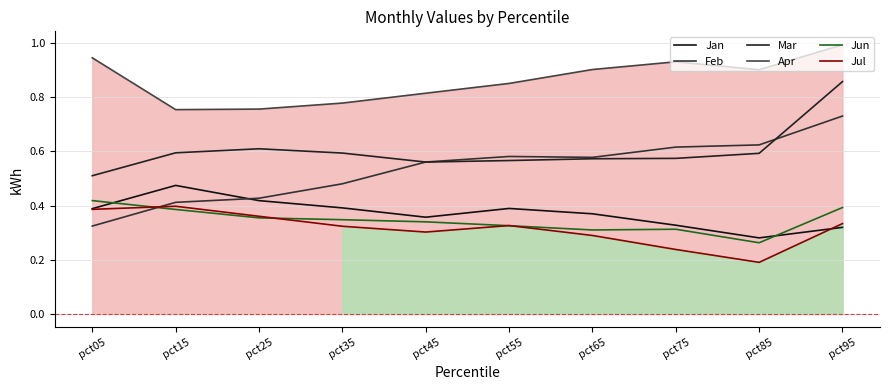

Where is the first local maximum for Jul?

pct15